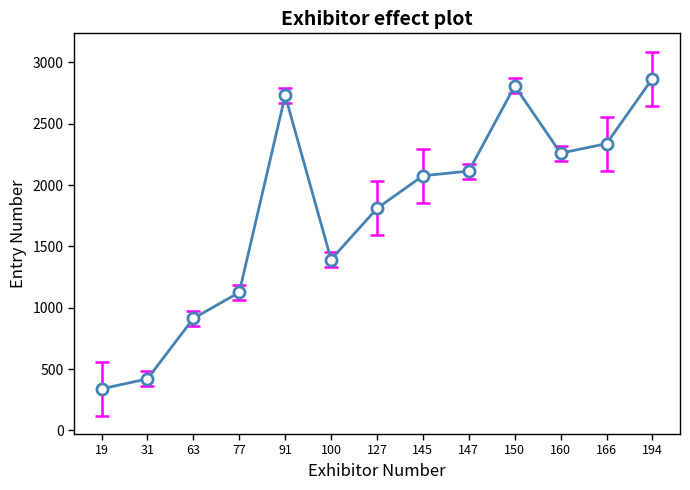

Which has a higher value, 160 or 31?

160